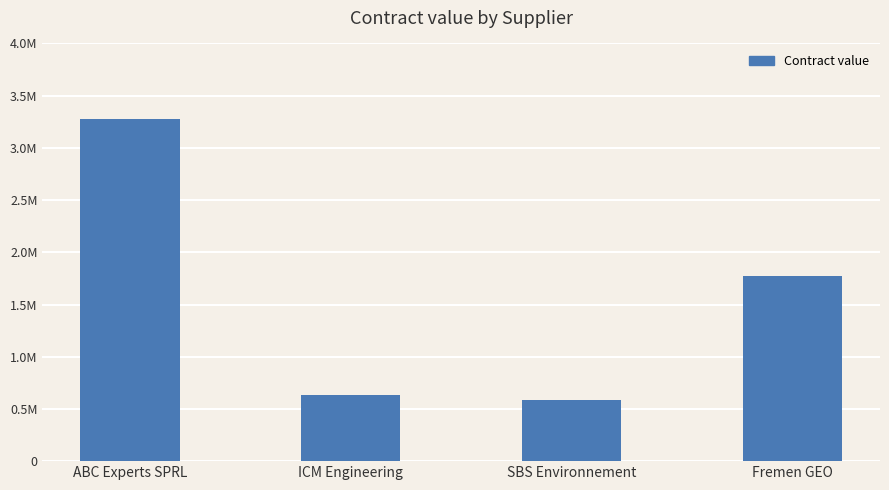

List the labels in order of value, largest first.

ABC Experts SPRL, Fremen GEO, ICM Engineering, SBS Environnement